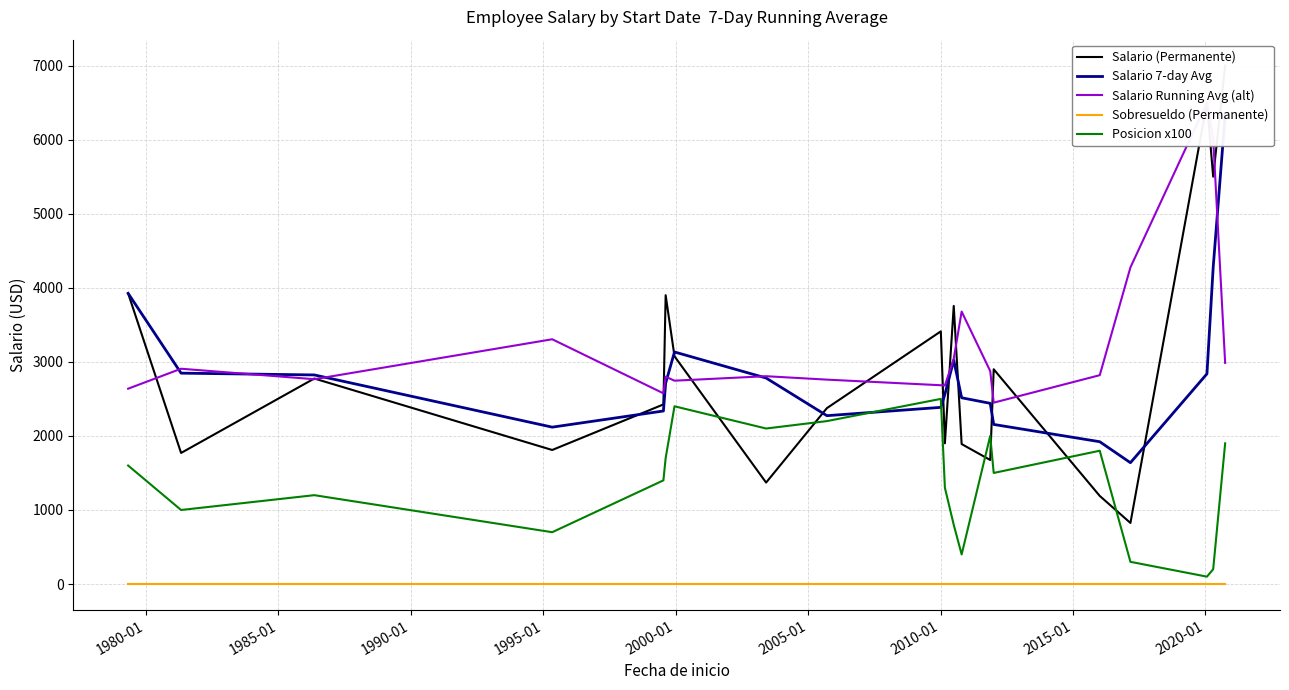

Reading right to left, list all the values displayed in this chart.

Salario (Permanente): 7000.0	5500.0	6500.0	825.0	1190.0	2900.0	1675.0	1890.0	3755.0	1900.0	3412.0	2375.0	1370.0	3075.0	3900.0	2425.0	1810.0	2775.0	1770.0	3925.0
Salario 7-day Avg: 6333.3	4275.0	2838.3	1638.3	1921.7	2155.0	2440.0	2515.0	3022.3	2562.3	2385.7	2273.3	2781.7	3133.3	2711.7	2336.7	2118.3	2823.3	2847.5	3925.0
Salario Running Avg (alt): 2985.7	6012.5	6500.0	4275.0	2820.0	2449.1	2875.6	3678.8	3041.7	2680.6	2684.3	2760.0	2806.2	2745.7	2800.0	2575.0	3305.0	2765.6	2907.1	2637.5
Sobresueldo (Permanente): 0.0	0.0	0.0	0.0	0.0	0.0	0.0	0.0	0.0	0.0	0.0	0.0	0.0	0.0	0.0	0.0	0.0	0.0	0.0	0.0
Posicion x100: 1900.0	200.0	100.0	300.0	1800.0	1500.0	2000.0	400.0	800.0	1300.0	2500.0	2200.0	2100.0	2400.0	1700.0	1400.0	700.0	1200.0	1000.0	1600.0